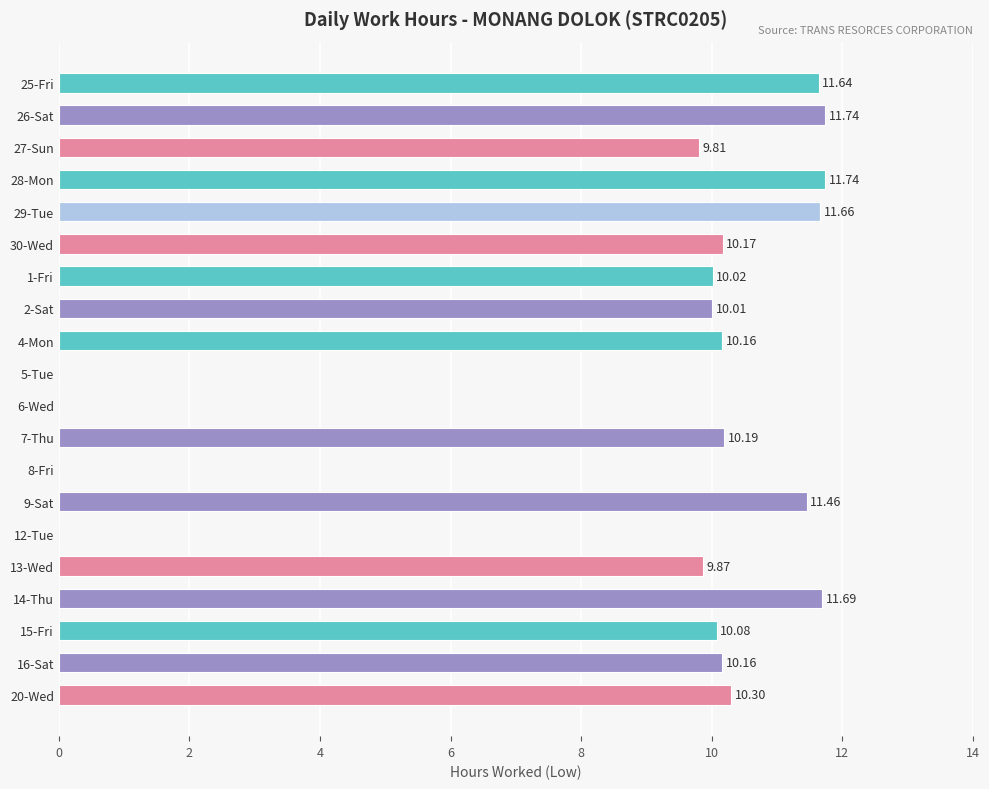

What is the sum of all values?

170.7